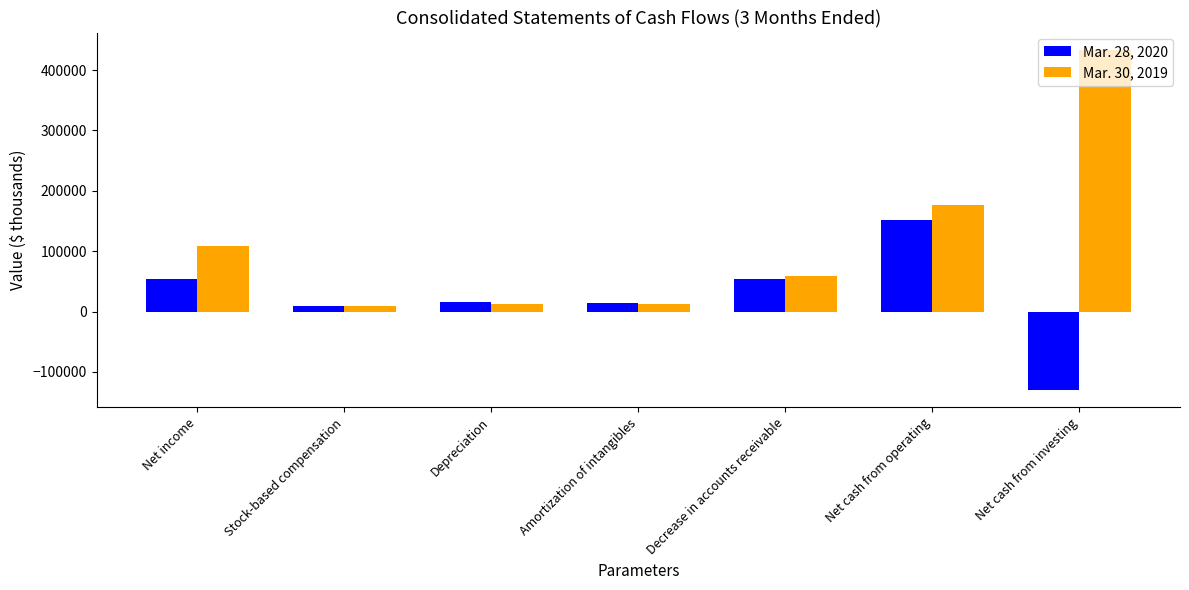

How many data points in Mar. 28, 2020 are less than 15708?

3